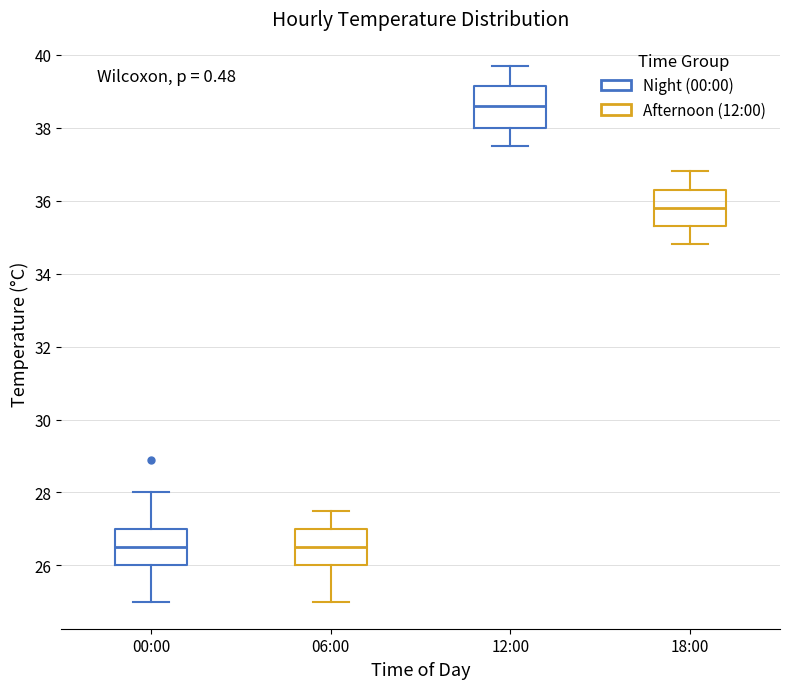

Reading left to right, transcribe this box plot: for each box, give where its median line is, the range the box spans, and where its two whiskers end, as read against the y-axis. The values are not printed on the chart, so give them approximately, as read against the axis.

00:00: median 26.6, box 26.0 to 27.0, whiskers 25.0 to 28.0
06:00: median 26.6, box 26.0 to 27.0, whiskers 25.0 to 27.6
12:00: median 38.6, box 38.0 to 39.2, whiskers 37.6 to 39.8
18:00: median 35.8, box 35.4 to 36.4, whiskers 34.8 to 36.8